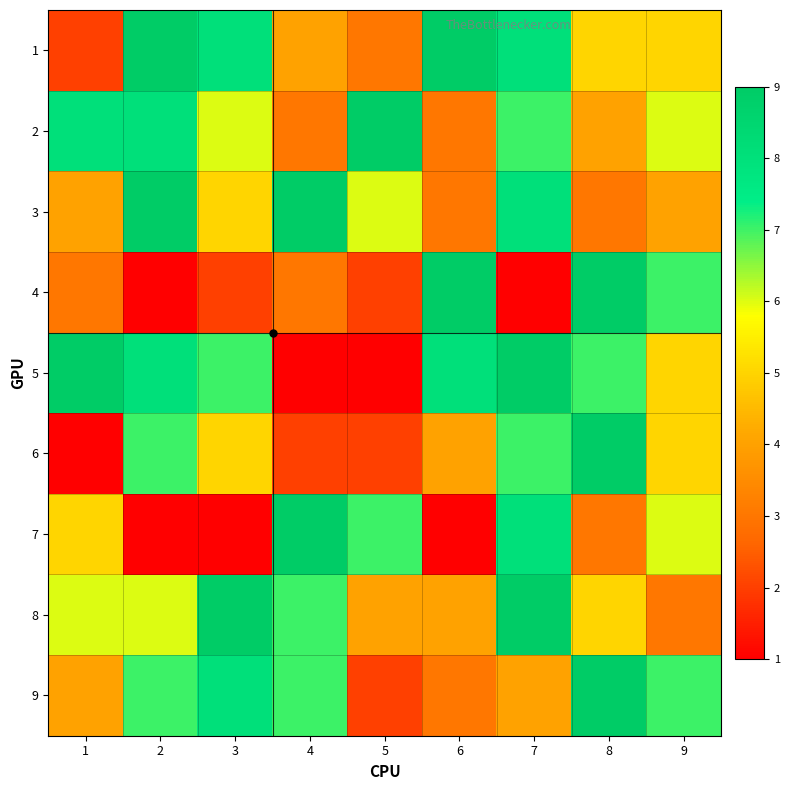

Reading left to right, list all the values displayed in this chart.

1: 1=2	2=9	3=8	4=4	5=3	6=9	7=8	8=5	9=5
2: 1=8	2=8	3=6	4=3	5=9	6=3	7=7	8=4	9=6
3: 1=4	2=9	3=5	4=9	5=6	6=3	7=8	8=3	9=4
4: 1=3	2=1	3=2	4=3	5=2	6=9	7=1	8=9	9=7
5: 1=9	2=8	3=7	4=1	5=1	6=8	7=9	8=7	9=5
6: 1=1	2=7	3=5	4=2	5=2	6=4	7=7	8=9	9=5
7: 1=5	2=1	3=1	4=9	5=7	6=1	7=8	8=3	9=6
8: 1=6	2=6	3=9	4=7	5=4	6=4	7=9	8=5	9=3
9: 1=4	2=7	3=8	4=7	5=2	6=3	7=4	8=9	9=7